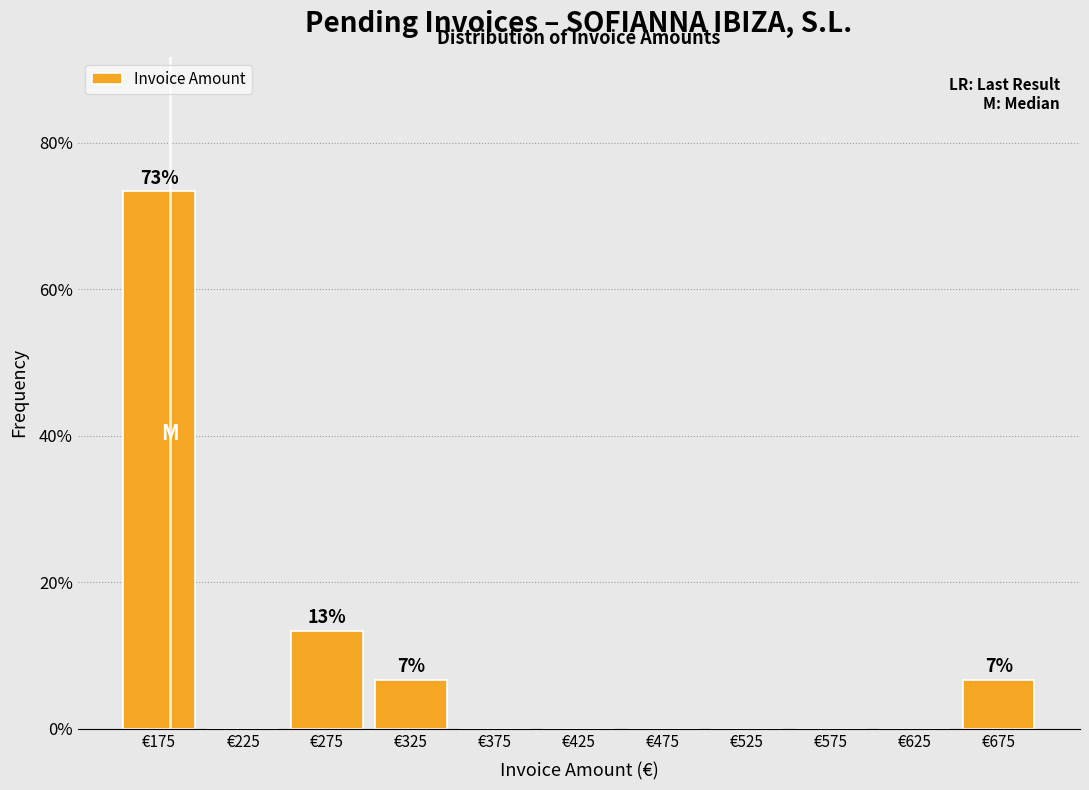

Over which range of the x-axis is the bar tallest?

150 to 200